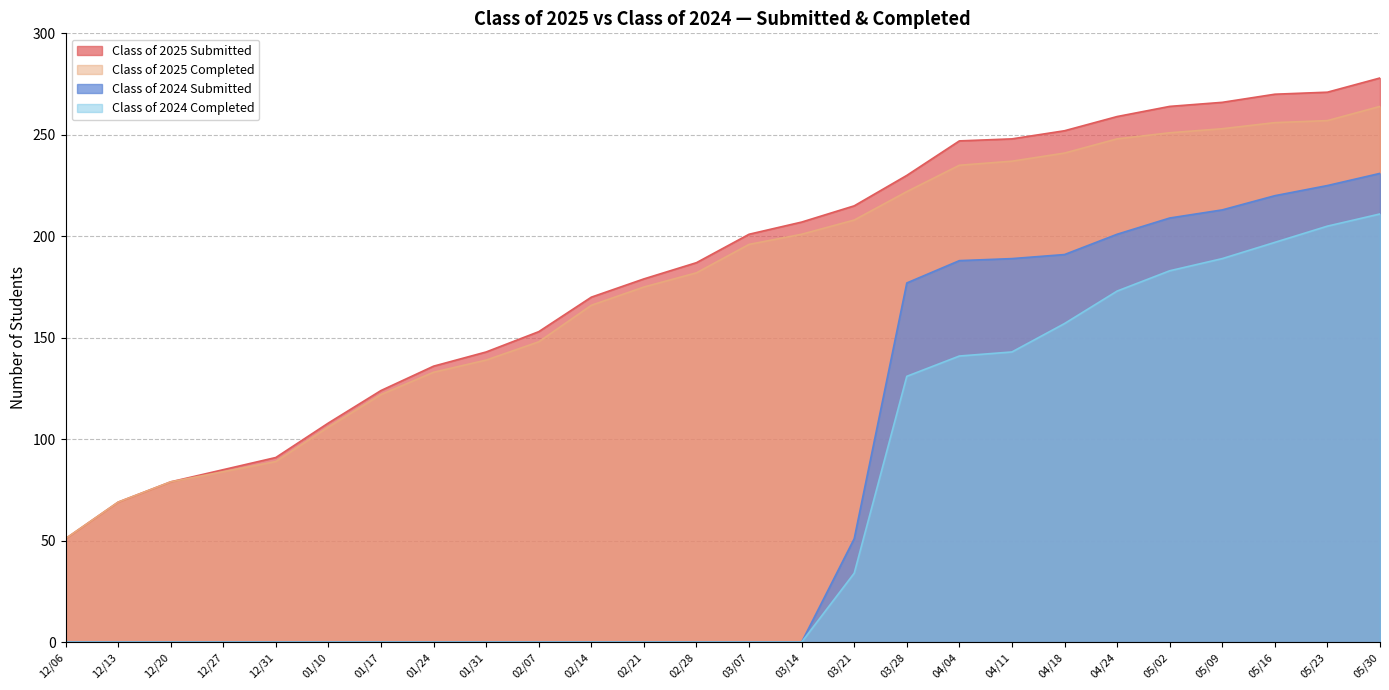

How many data points in Class of 2025 Submitted are less than 201?

13